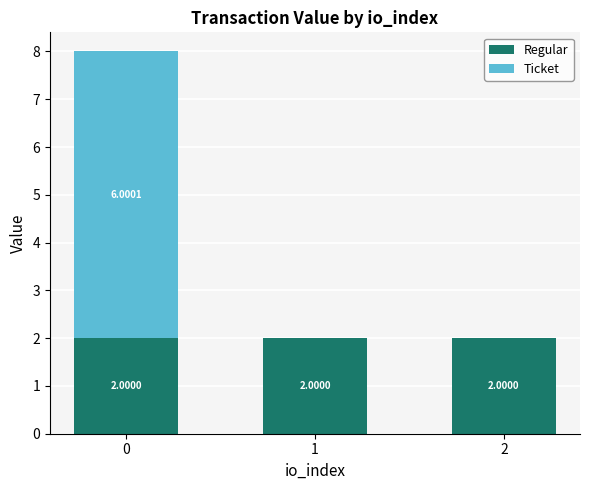

What is the total value across all series at 2?

2.0